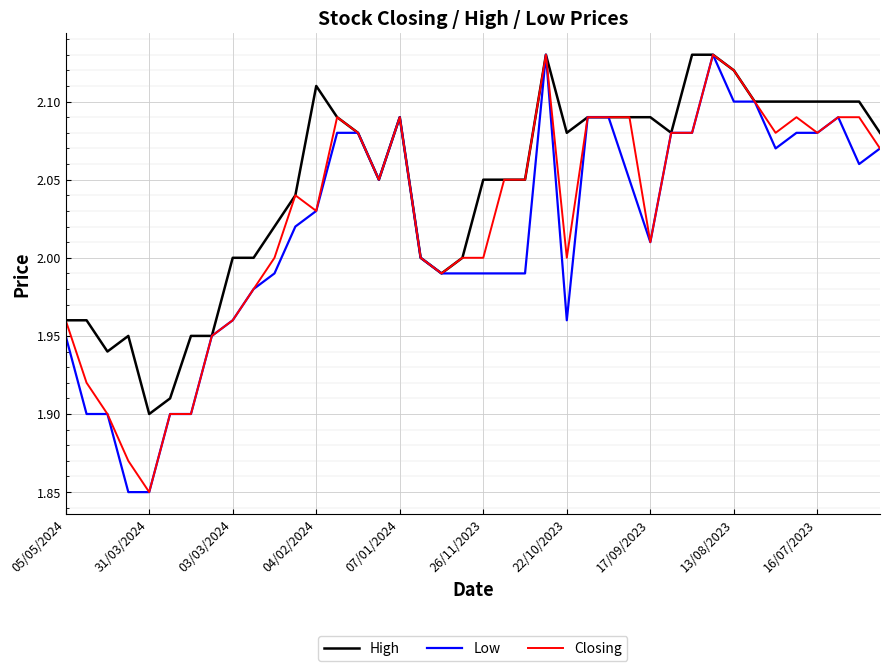

Which series has the largest total across all categories?

High